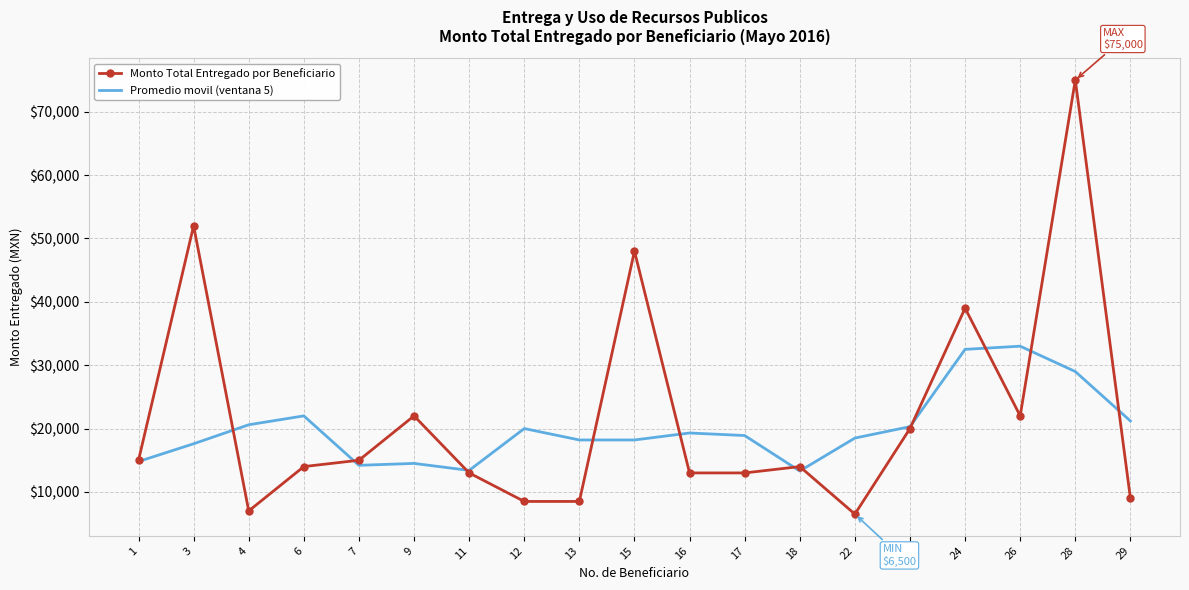

Which series has the largest range (max minus min)?

Monto Total Entregado por Beneficiario